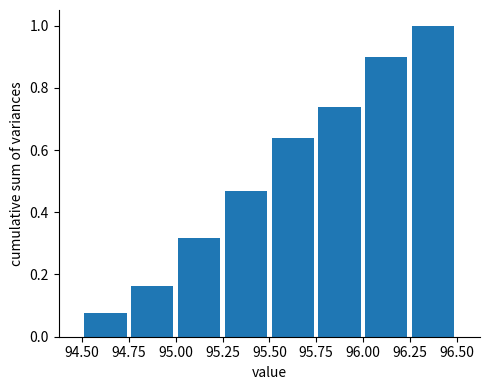

Which range on the x-axis has the tallest bar?

96.25 to 96.50